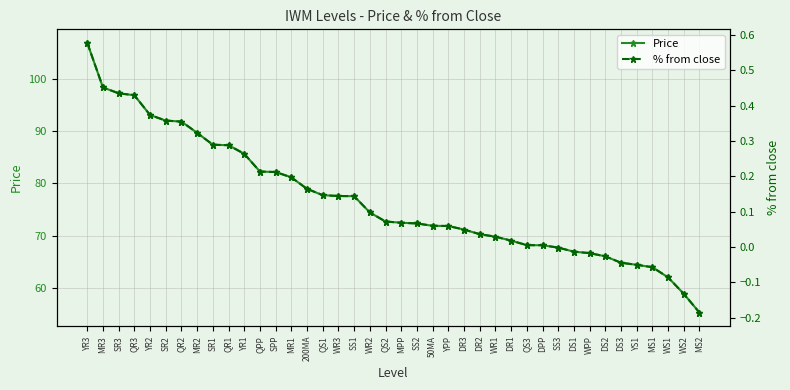

The % from close series shows -0.1 at YS1. True or false?

False